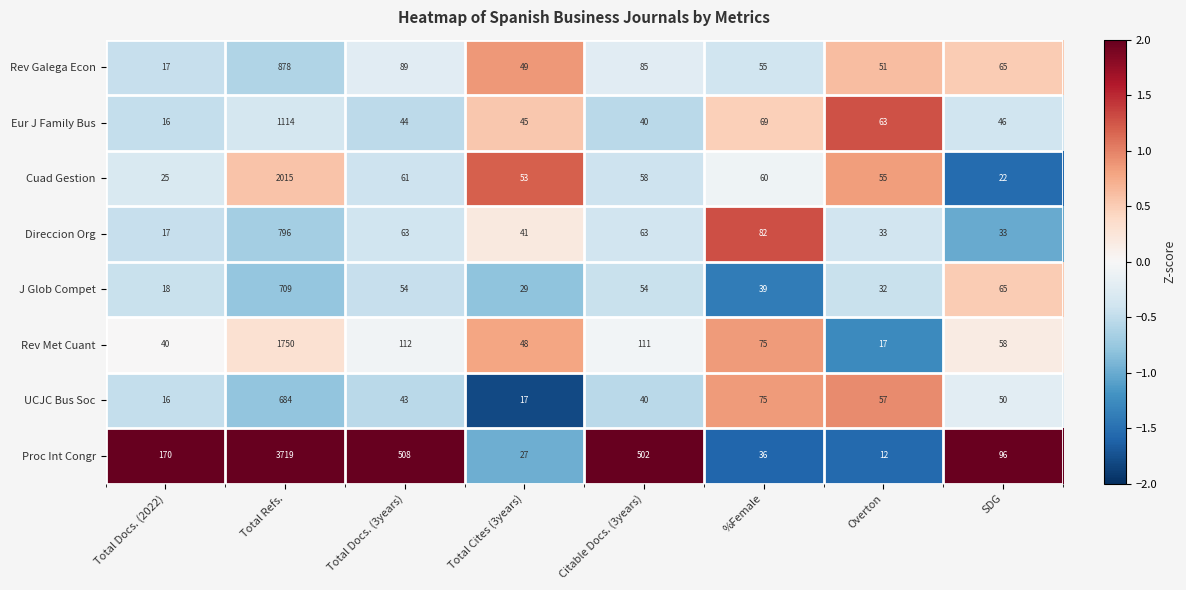

Rank the categories by Proc Int Congr value from highest to lowest.

Total Refs., Total Docs. (3years), Citable Docs. (3years), Total Docs. (2022), SDG, %Female, Total Cites (3years), Overton